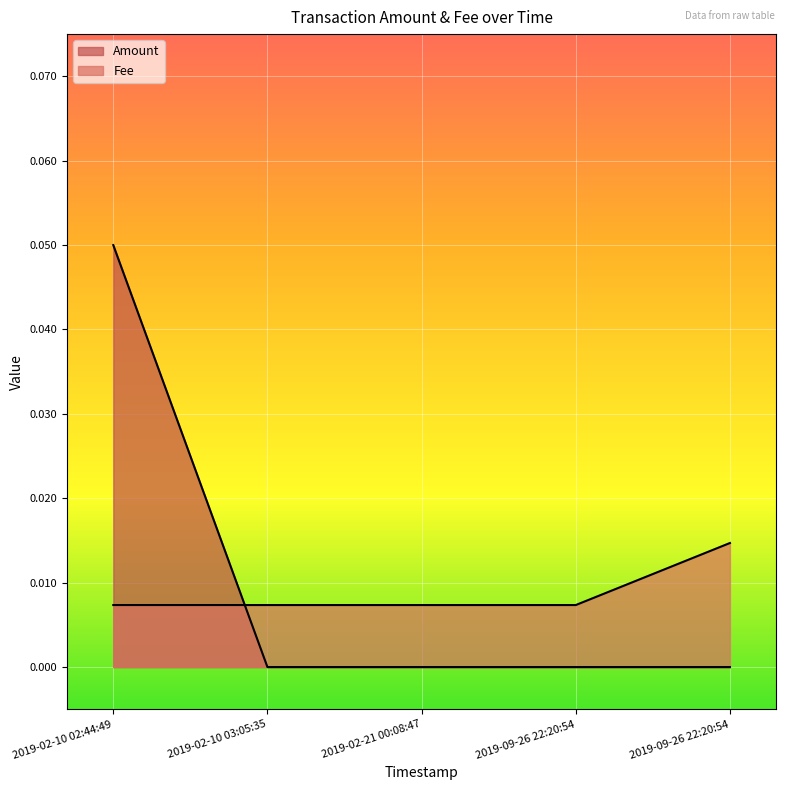

How many lines are shown in the chart?

2